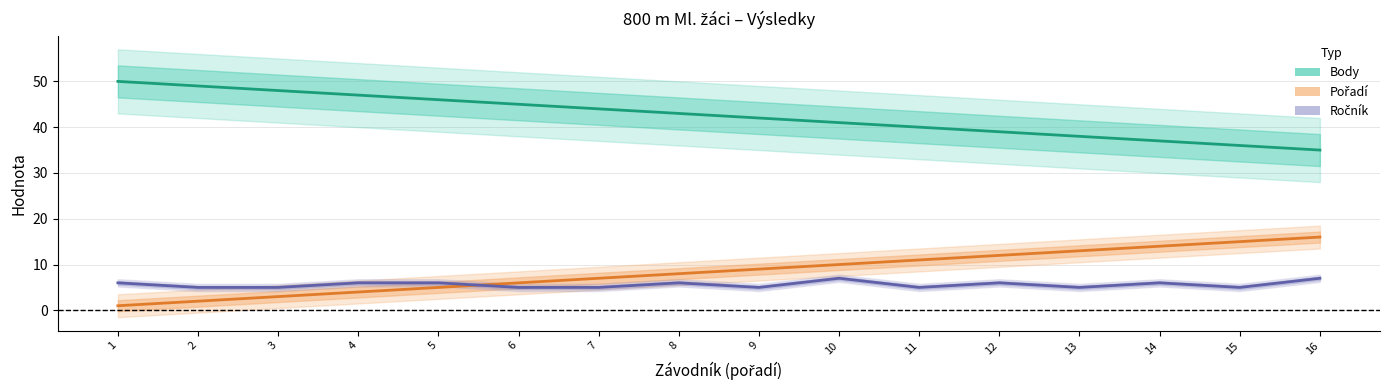

True or false: Pořadí and Body intersect in this chart.

False